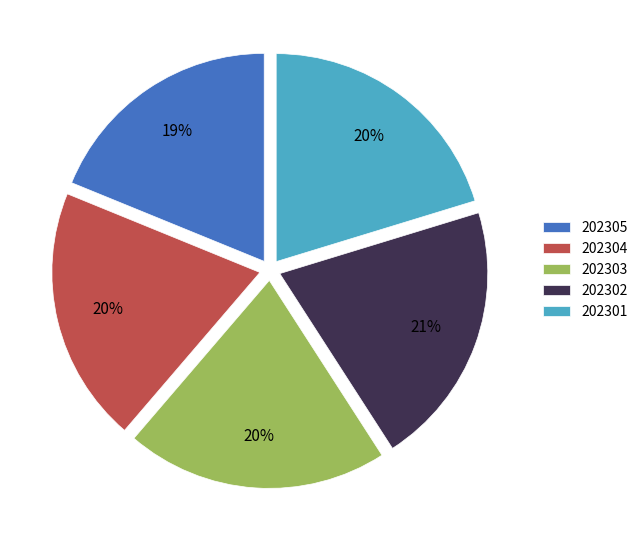

How many slices are in this pie chart?

5